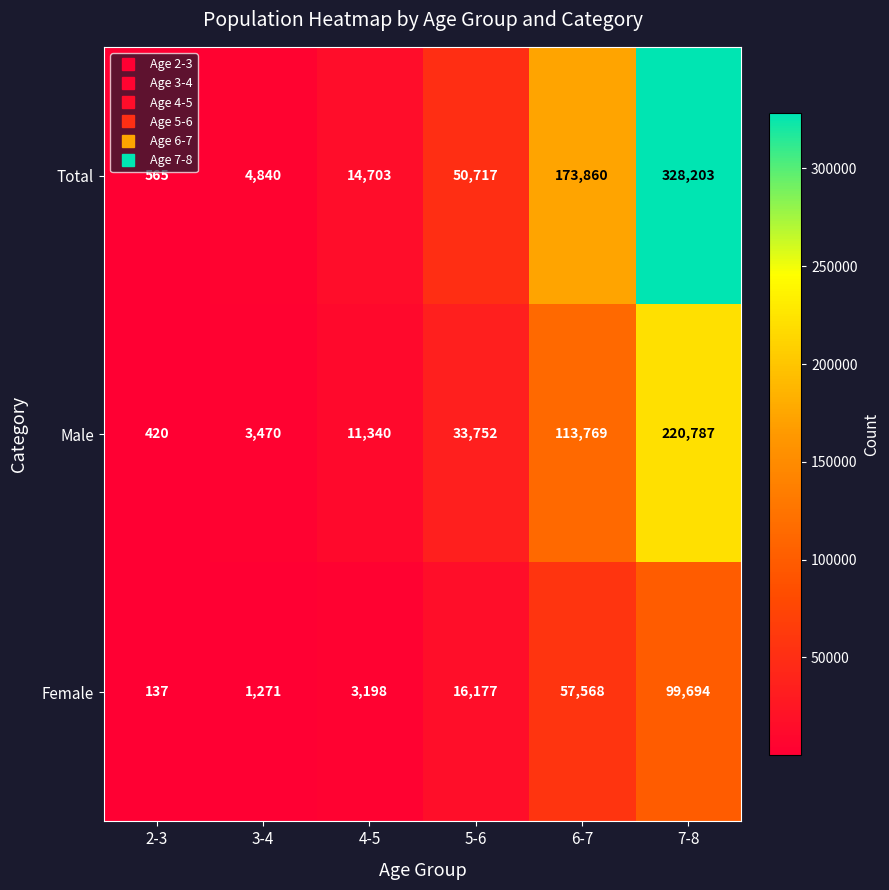

At which category does the chart reach its peak across all series?

7-8